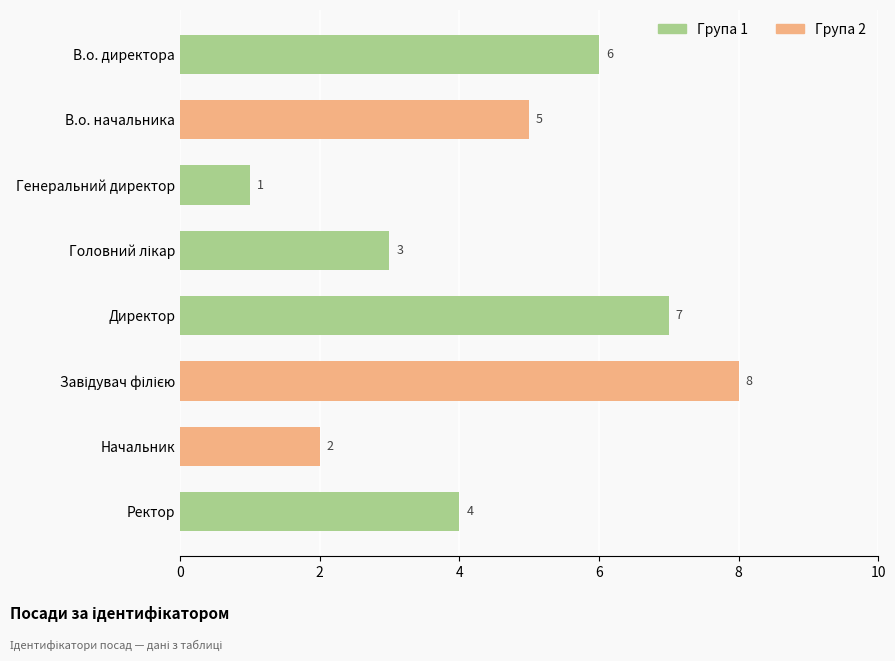

The value at Директор is 7. True or false?

True